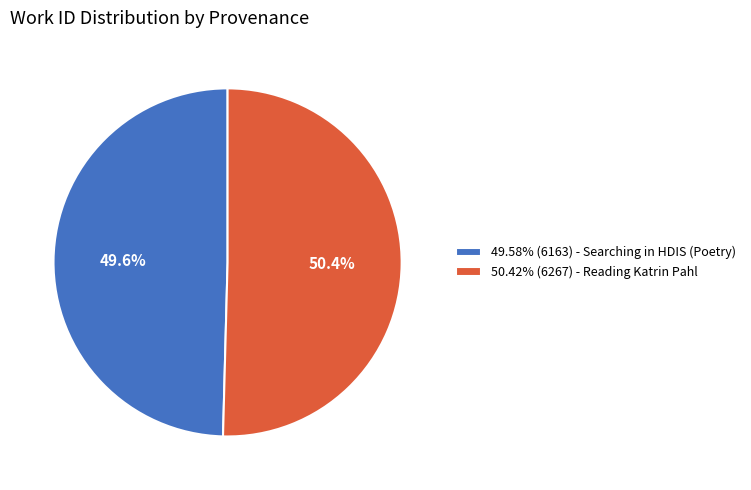

What is the total percentage of 49.58% (6163) - Searching in HDIS (Poetry) and 50.42% (6267) - Reading Katrin Pahl?

100.0%